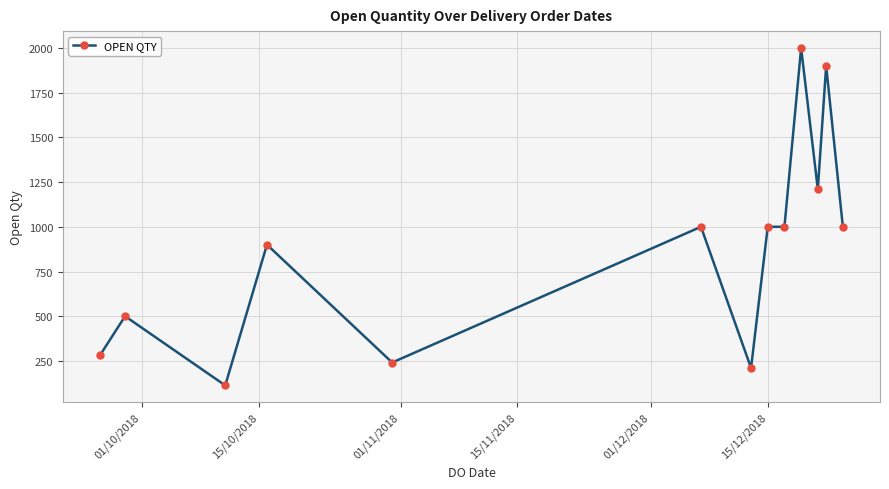

True or false: the data has more than 2 interior local peaks.

True